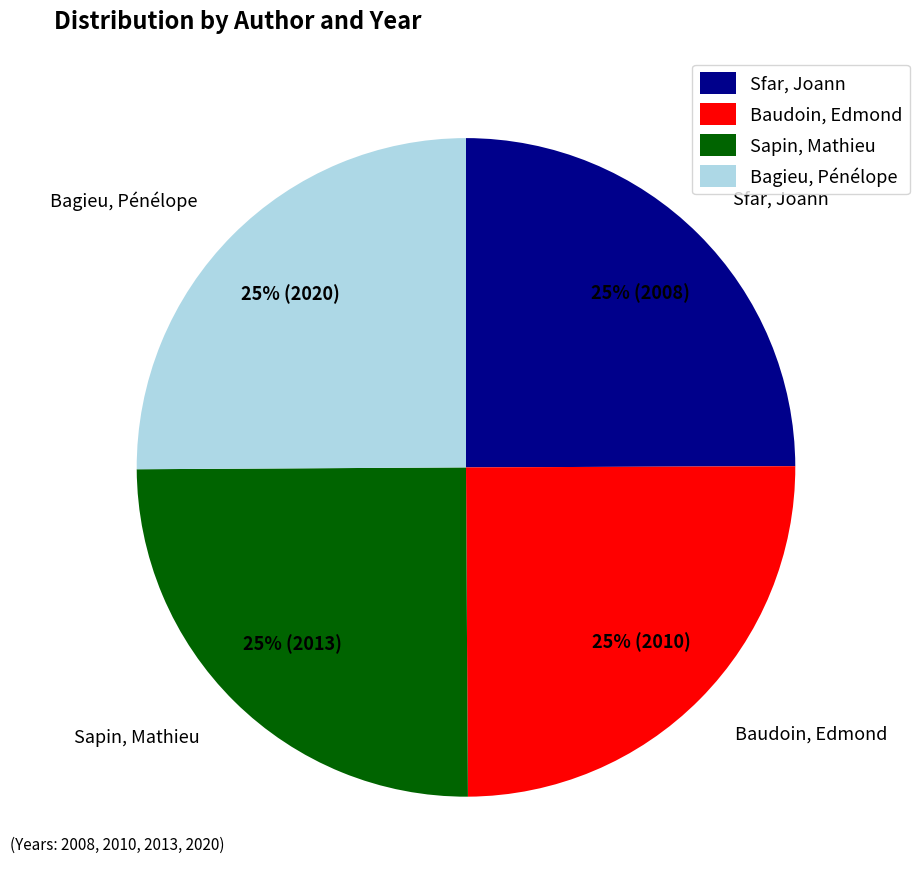

Is there any slice that represents more than half of the pie?

No